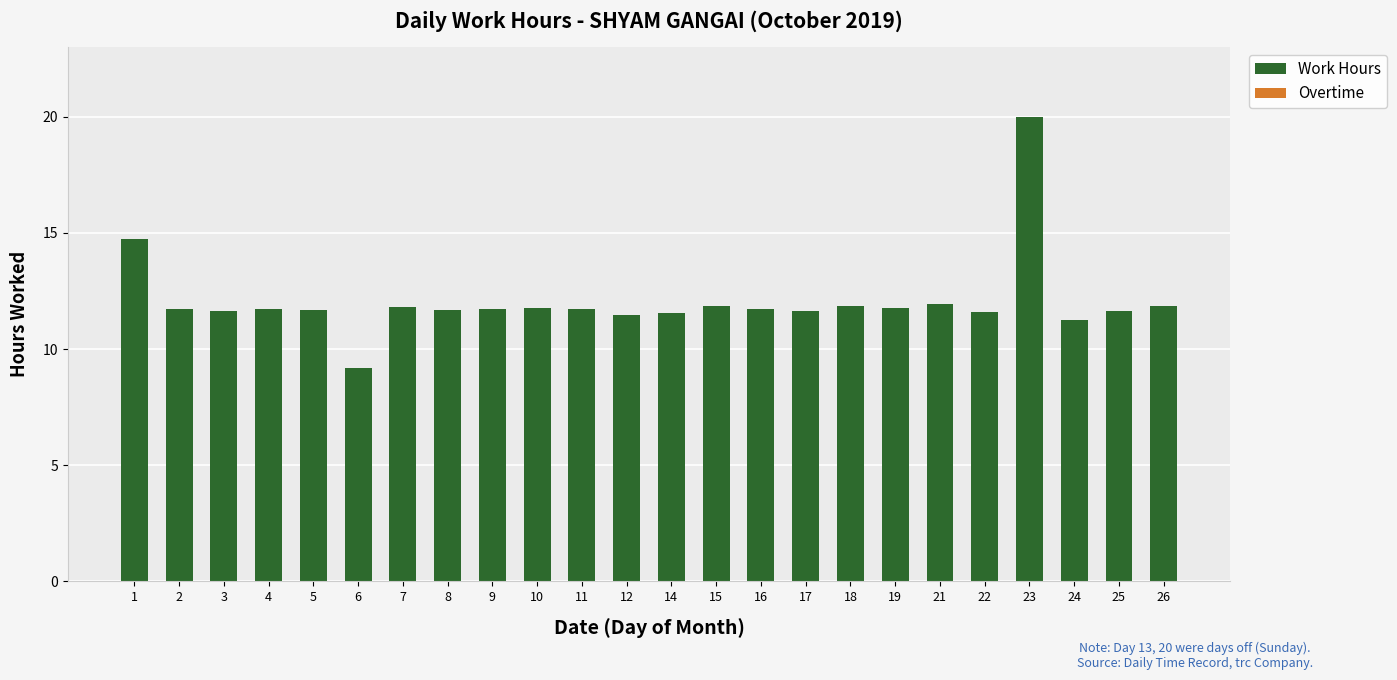

What is the ratio of the value at 2 to the value at 15?

1.0